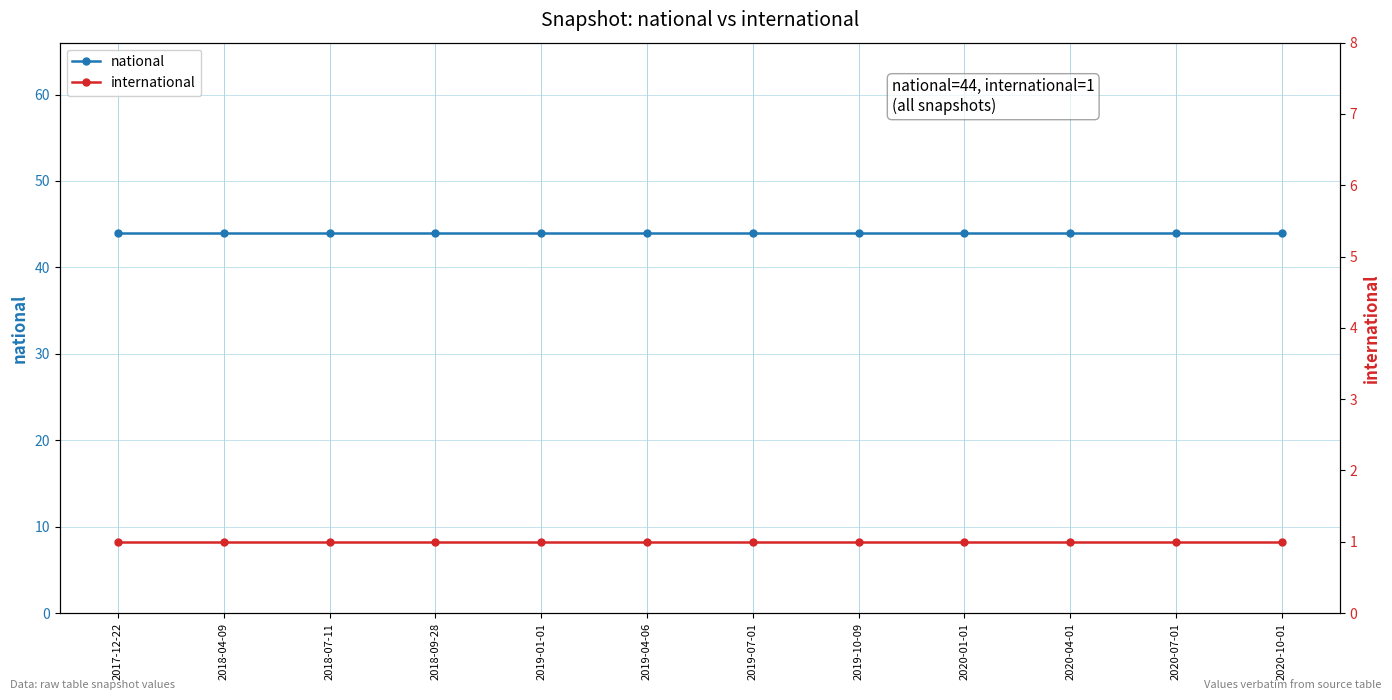

What is the total value across all series at 2019-10-09?

45